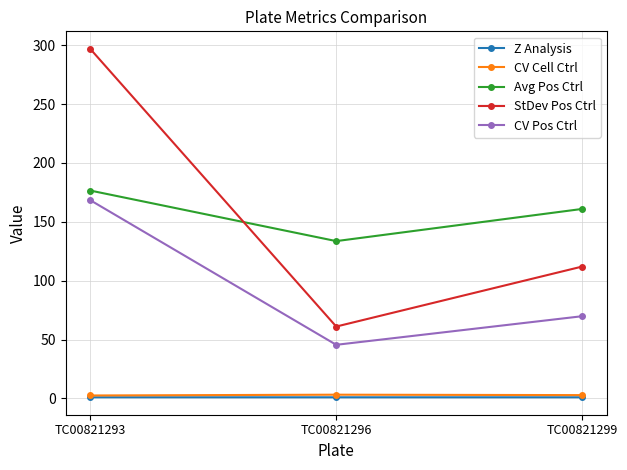

Which series has the widest spread of values?

StDev Pos Ctrl